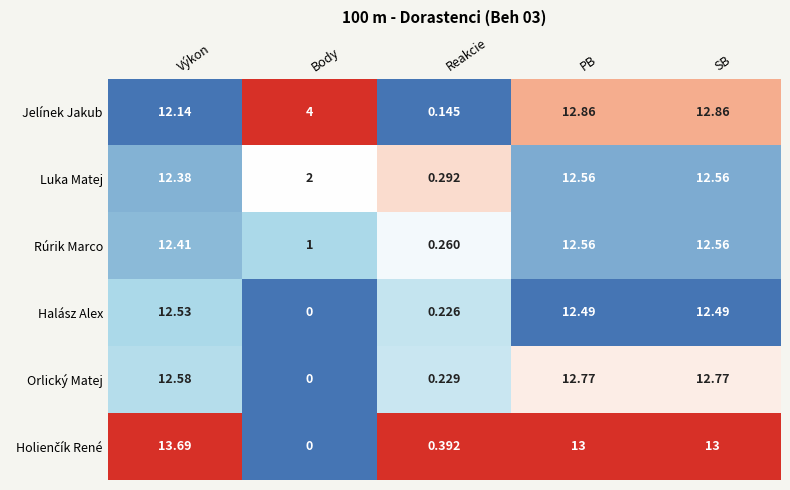

Which label corresponds to the smallest value in the chart?

Body